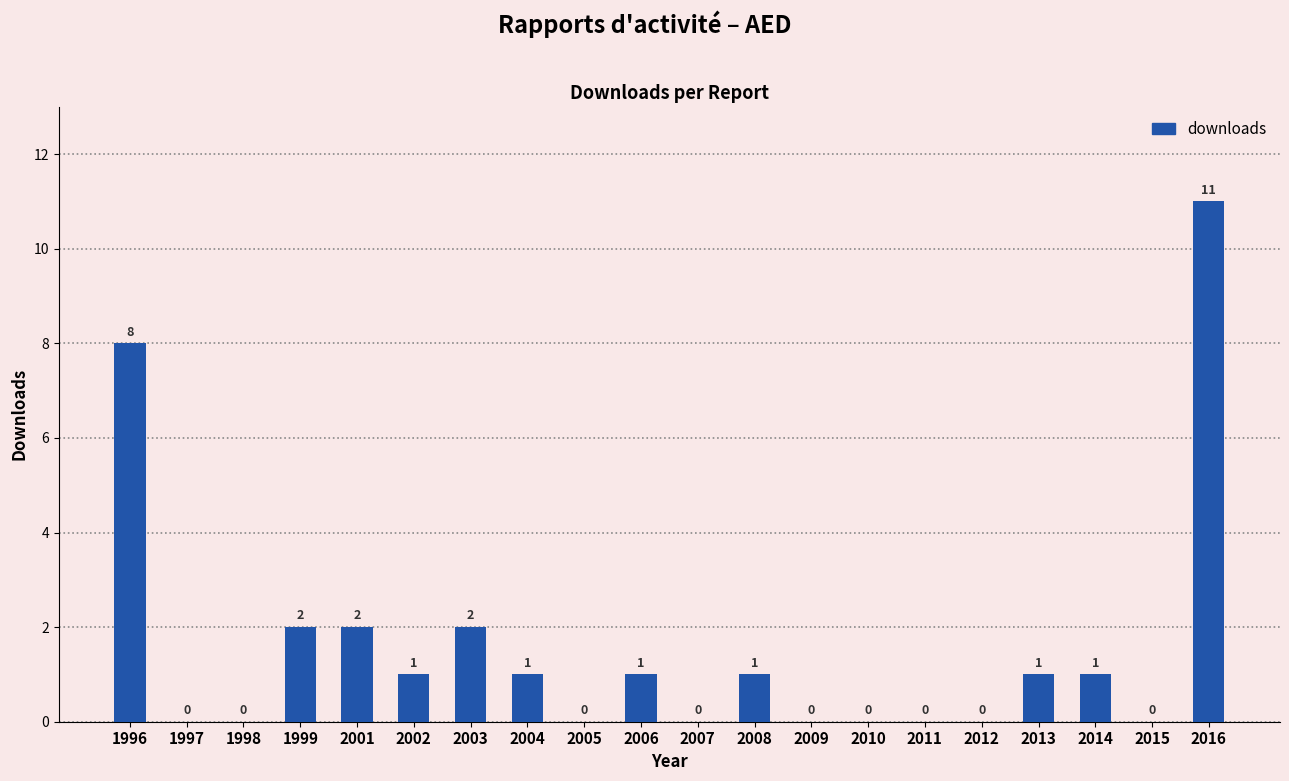

What is the sum of all values?

31